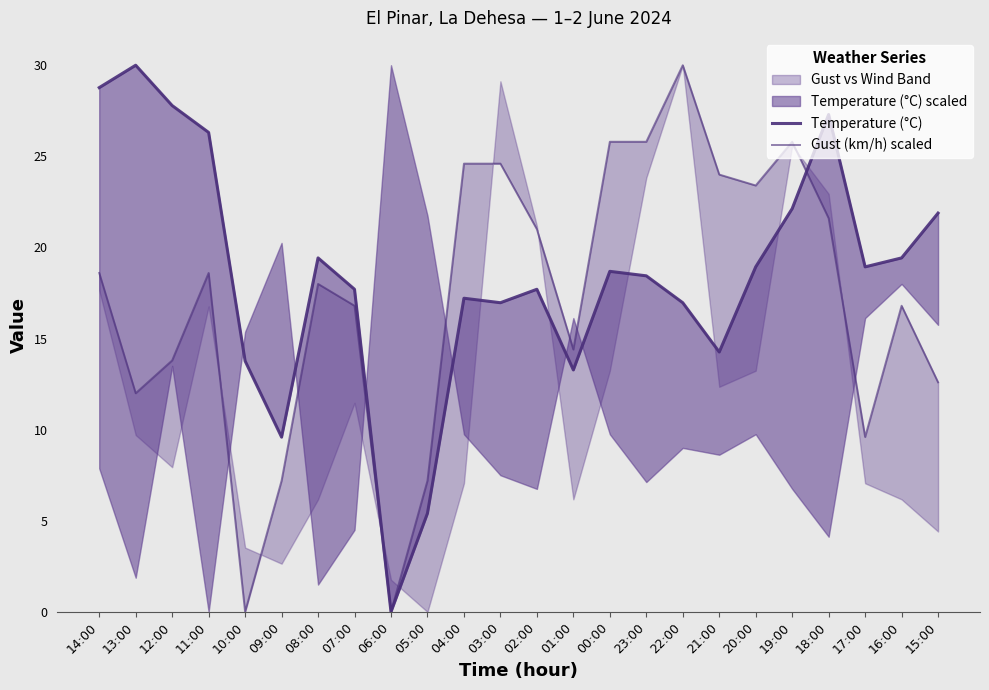

In Temperature (°C), how many points are higher than both neighbors (excluding endpoints)?

6